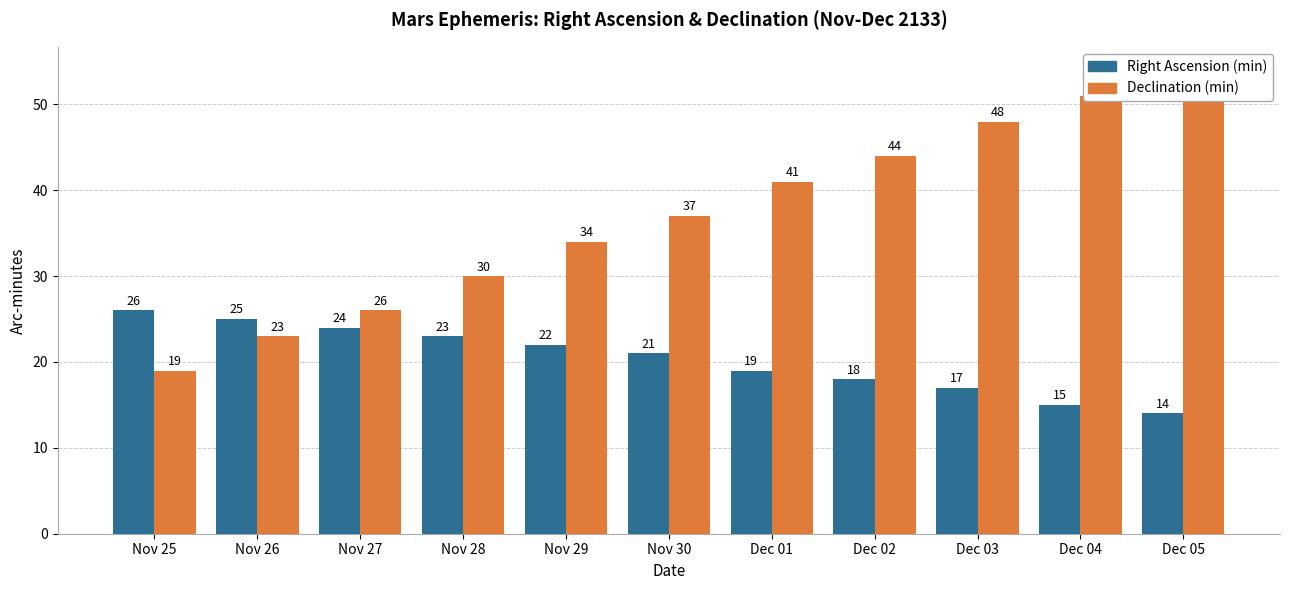

What is the sum of the Declination (min) values at Dec 04 and Dec 01?

92